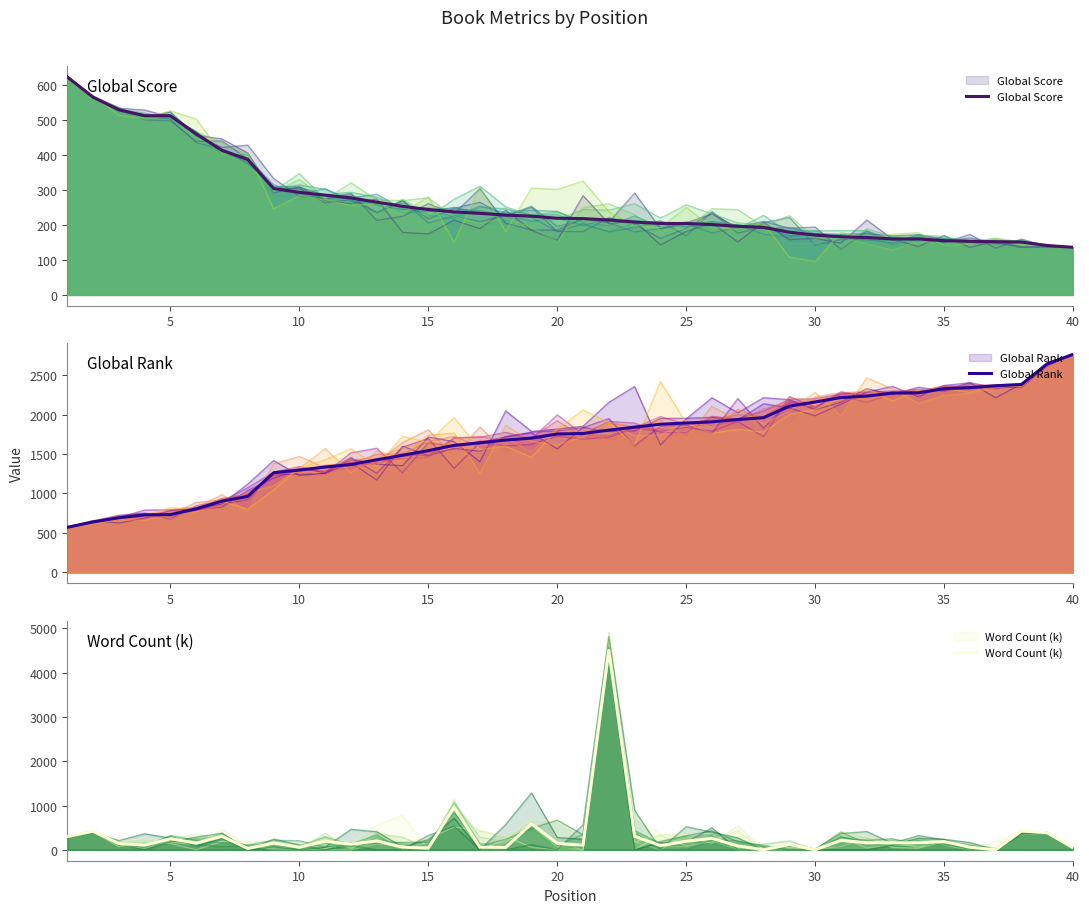

How many values in the Global Rank series are below 1761?

20